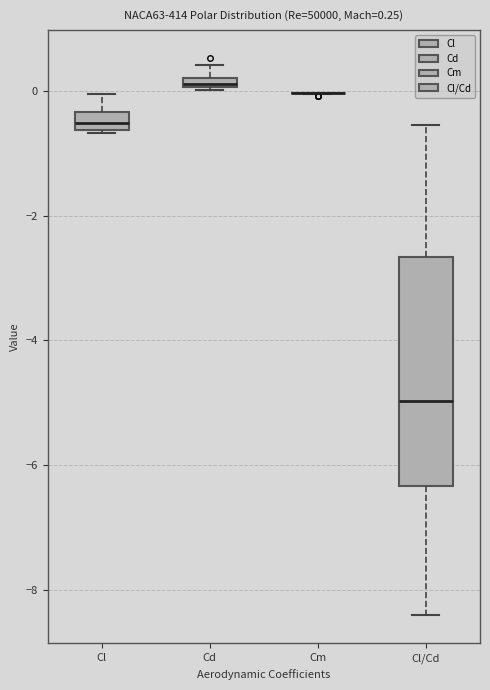

Which box is the tallest, from its lower edge to its upper edge?

Cl/Cd